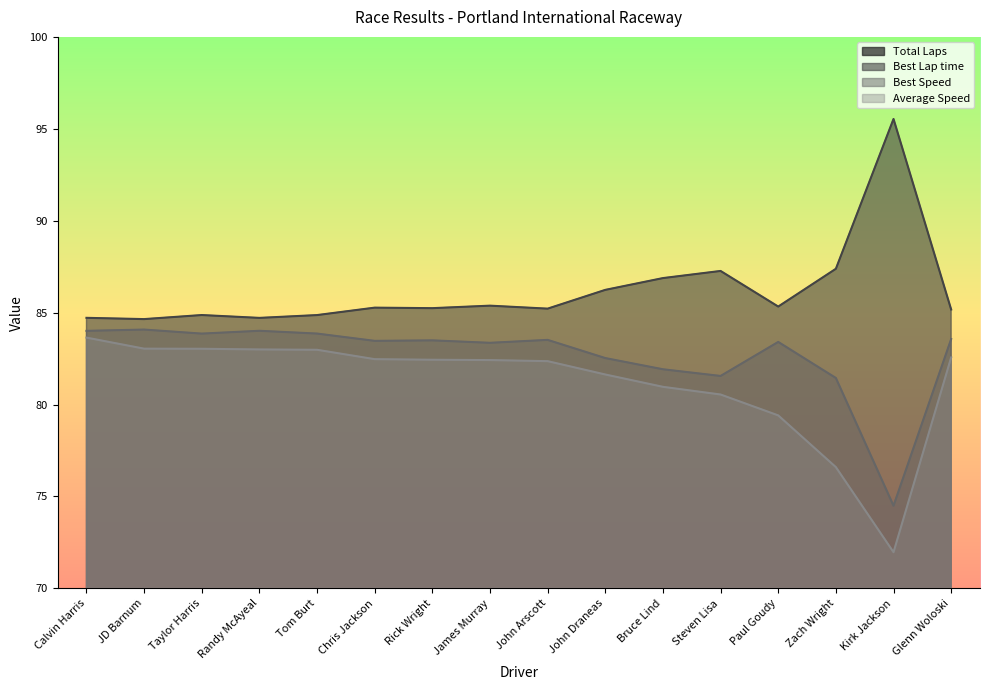

Read the Best Lap time value at Calvin Harris.

84.7